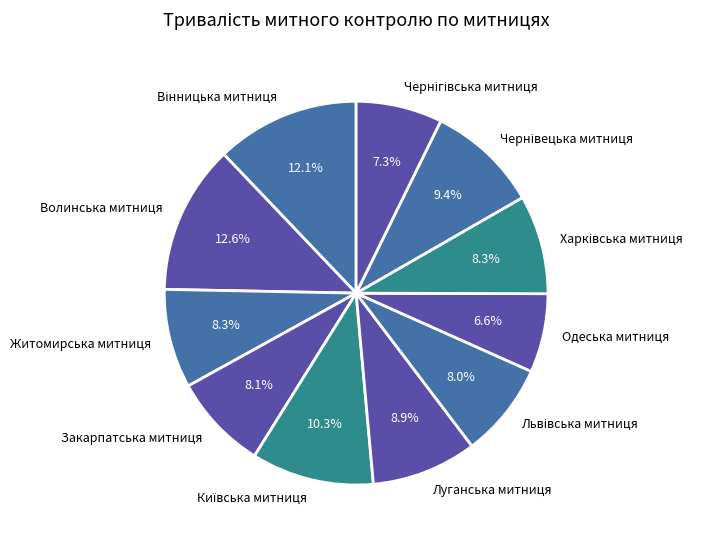

Is there a majority slice in this chart?

No